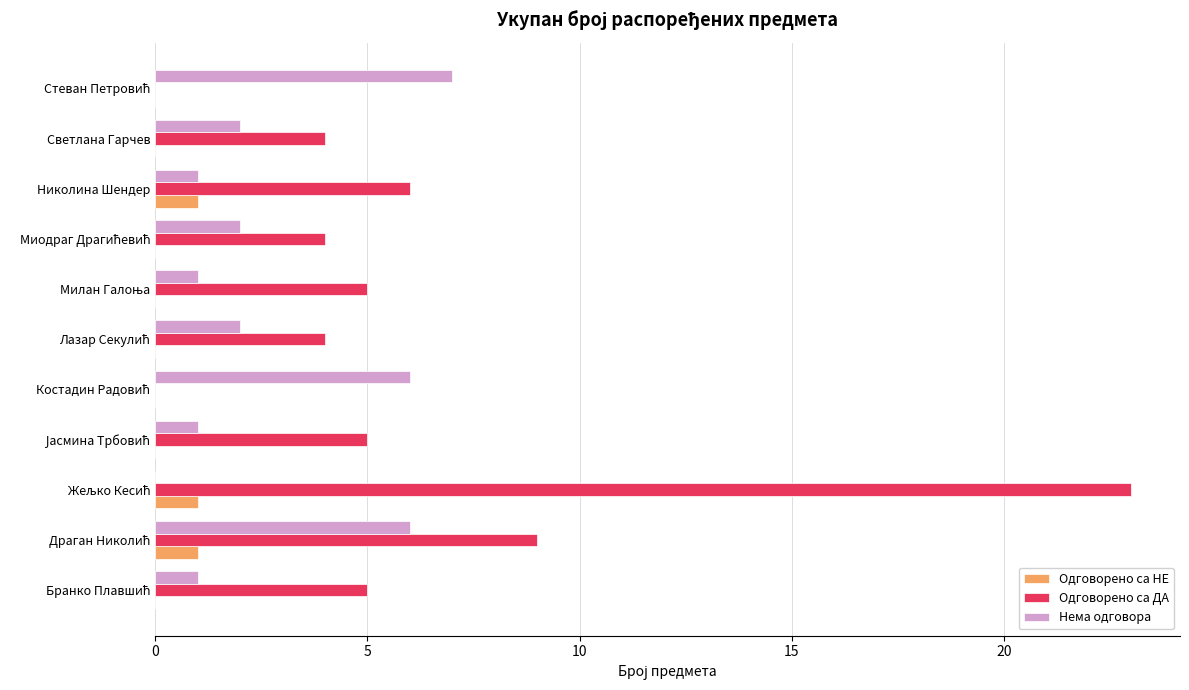

What is the sum of all Одговорено са НЕ values?

3